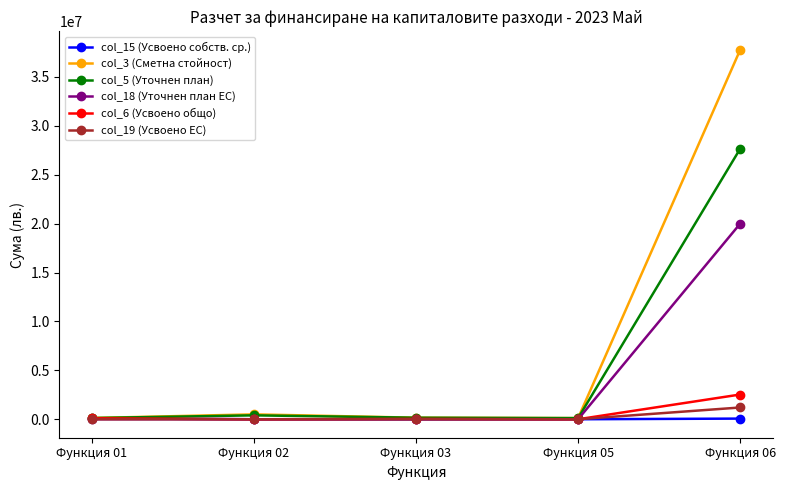

True or false: col_5 (Уточнен план) has more than 0 interior local peaks.

True